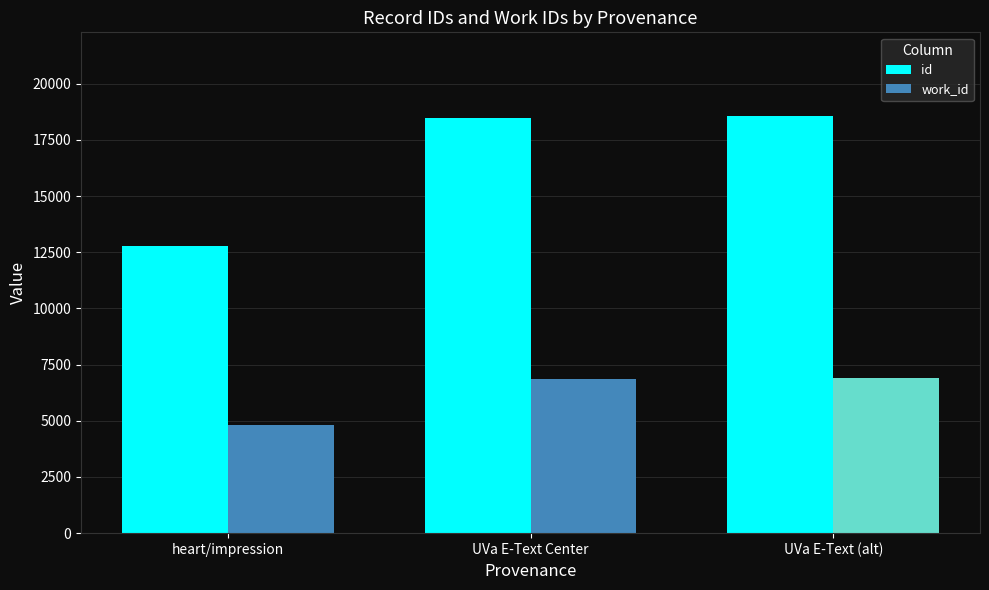

Where is work_id nearest to the value 5854?

UVa E-Text Center